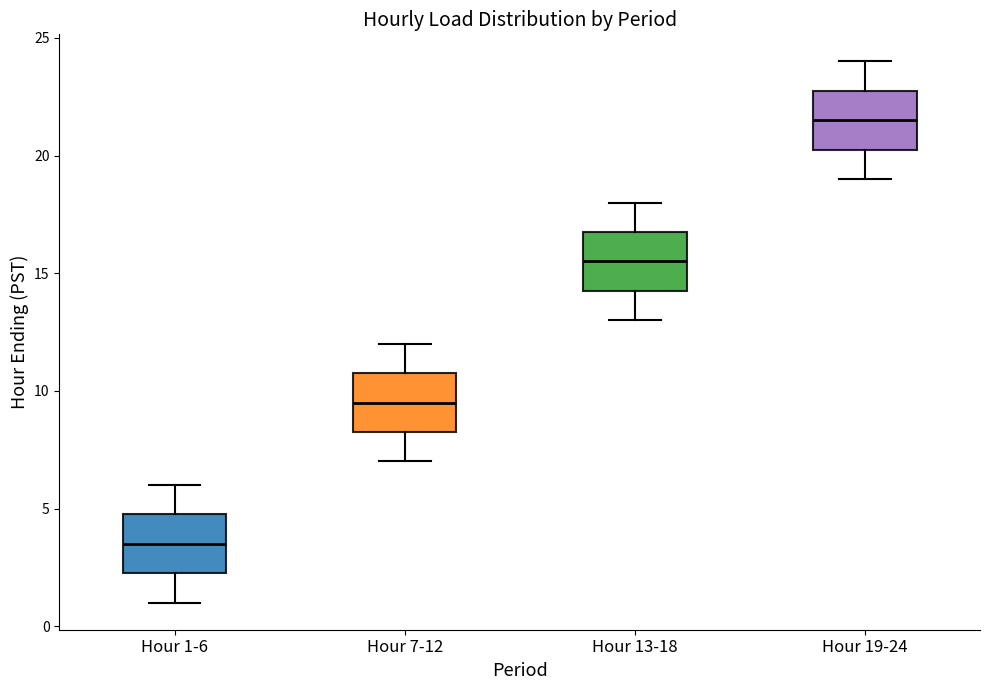

Reading left to right, read every box against the y-axis: the position of its median line, the range the box covers, and the ends of its whiskers. The values are not printed on the chart, so give them approximately, as read against the axis.

Hour 1-6: median 3.5, box 2.5 to 5.0, whiskers 1.0 to 6.0
Hour 7-12: median 9.5, box 8.5 to 11.0, whiskers 7.0 to 12.0
Hour 13-18: median 15.5, box 14.5 to 17.0, whiskers 13.0 to 18.0
Hour 19-24: median 21.5, box 20.5 to 23.0, whiskers 19.0 to 24.0